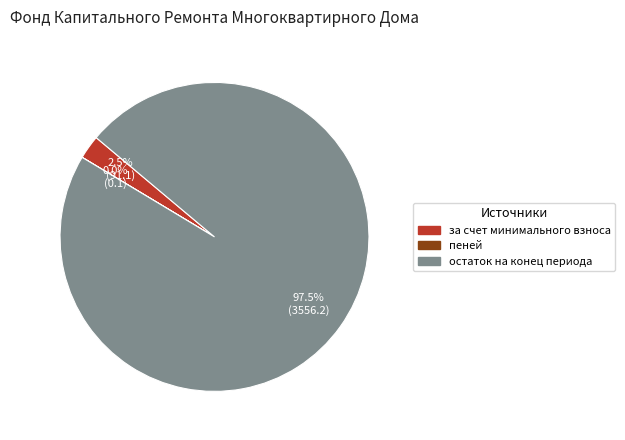

Is there a majority slice in this chart?

Yes